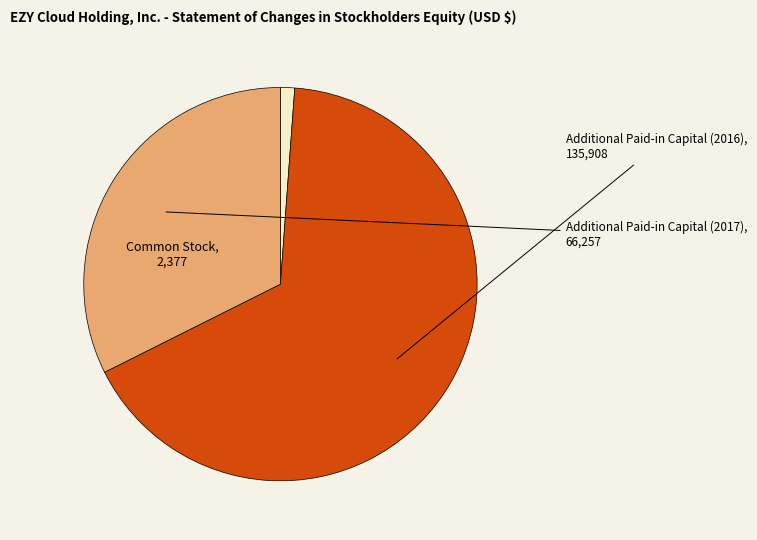

True or false: Additional Paid-in Capital (2016) accounts for 81% of the total.

False